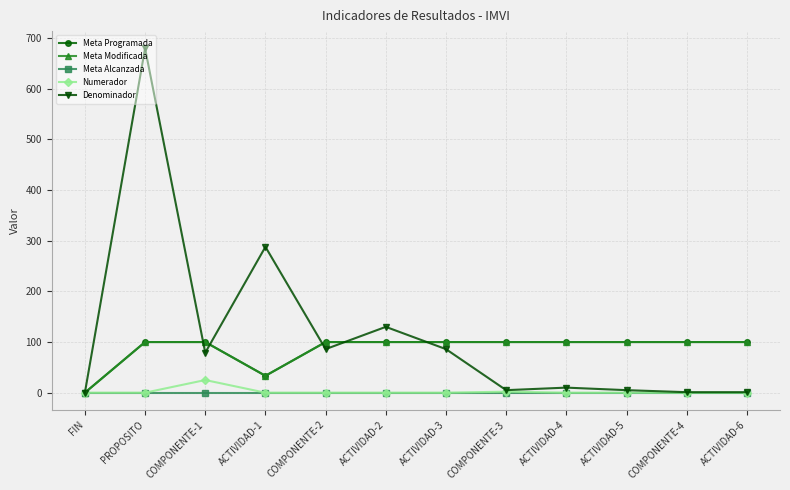

How many categories are shown in the chart?

12